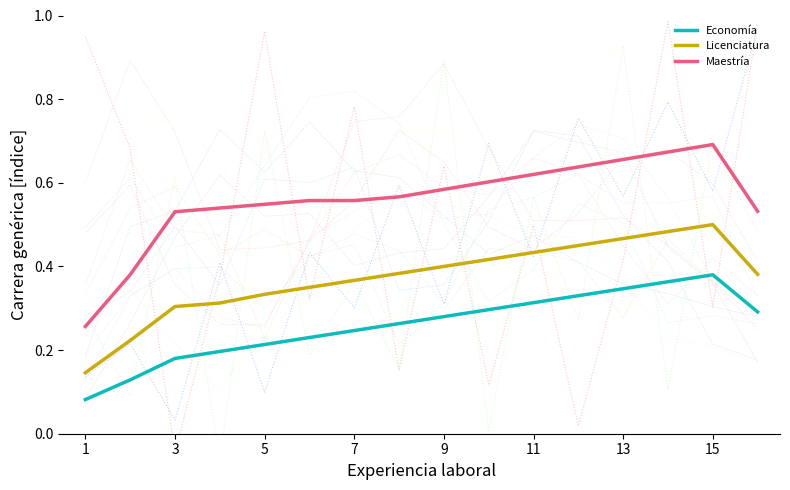

True or false: Derecho and Administración y Políticas Públicas cross at least once.

True